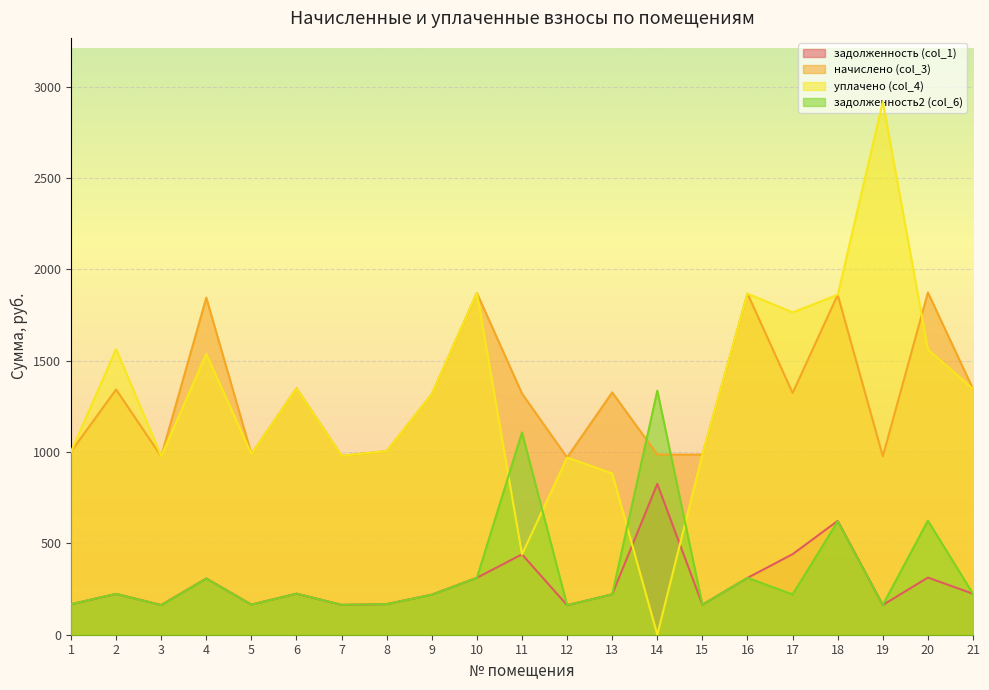

Where does the задолженность (col_1) series first go above 223?

2